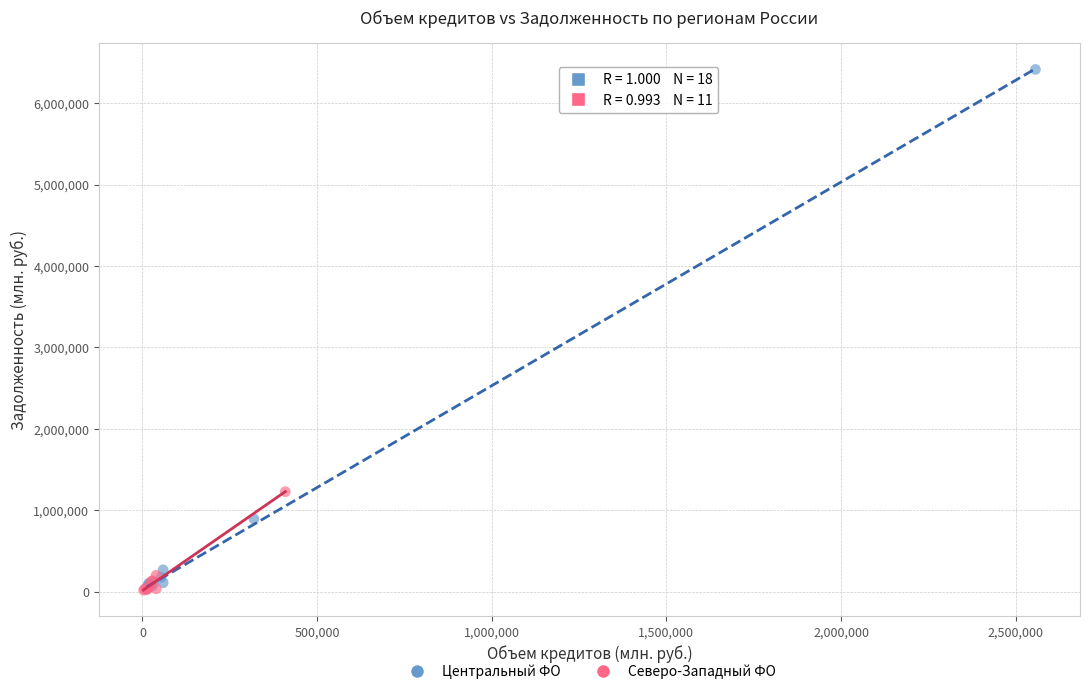

Which series contains the highest Y value?

Центральный ФО